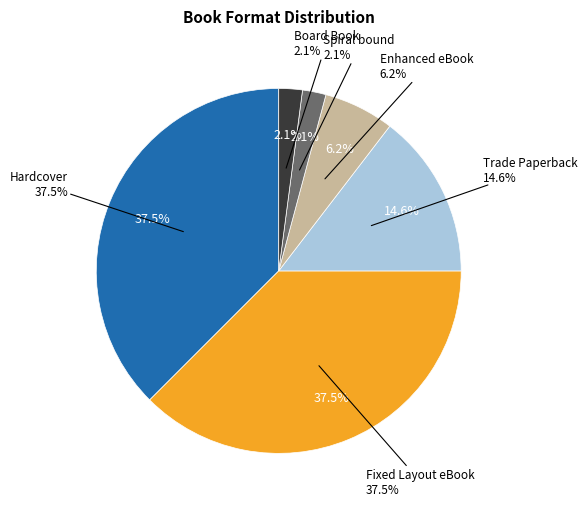

The Enhanced eBook slice represents 6% of the pie. True or false?

True